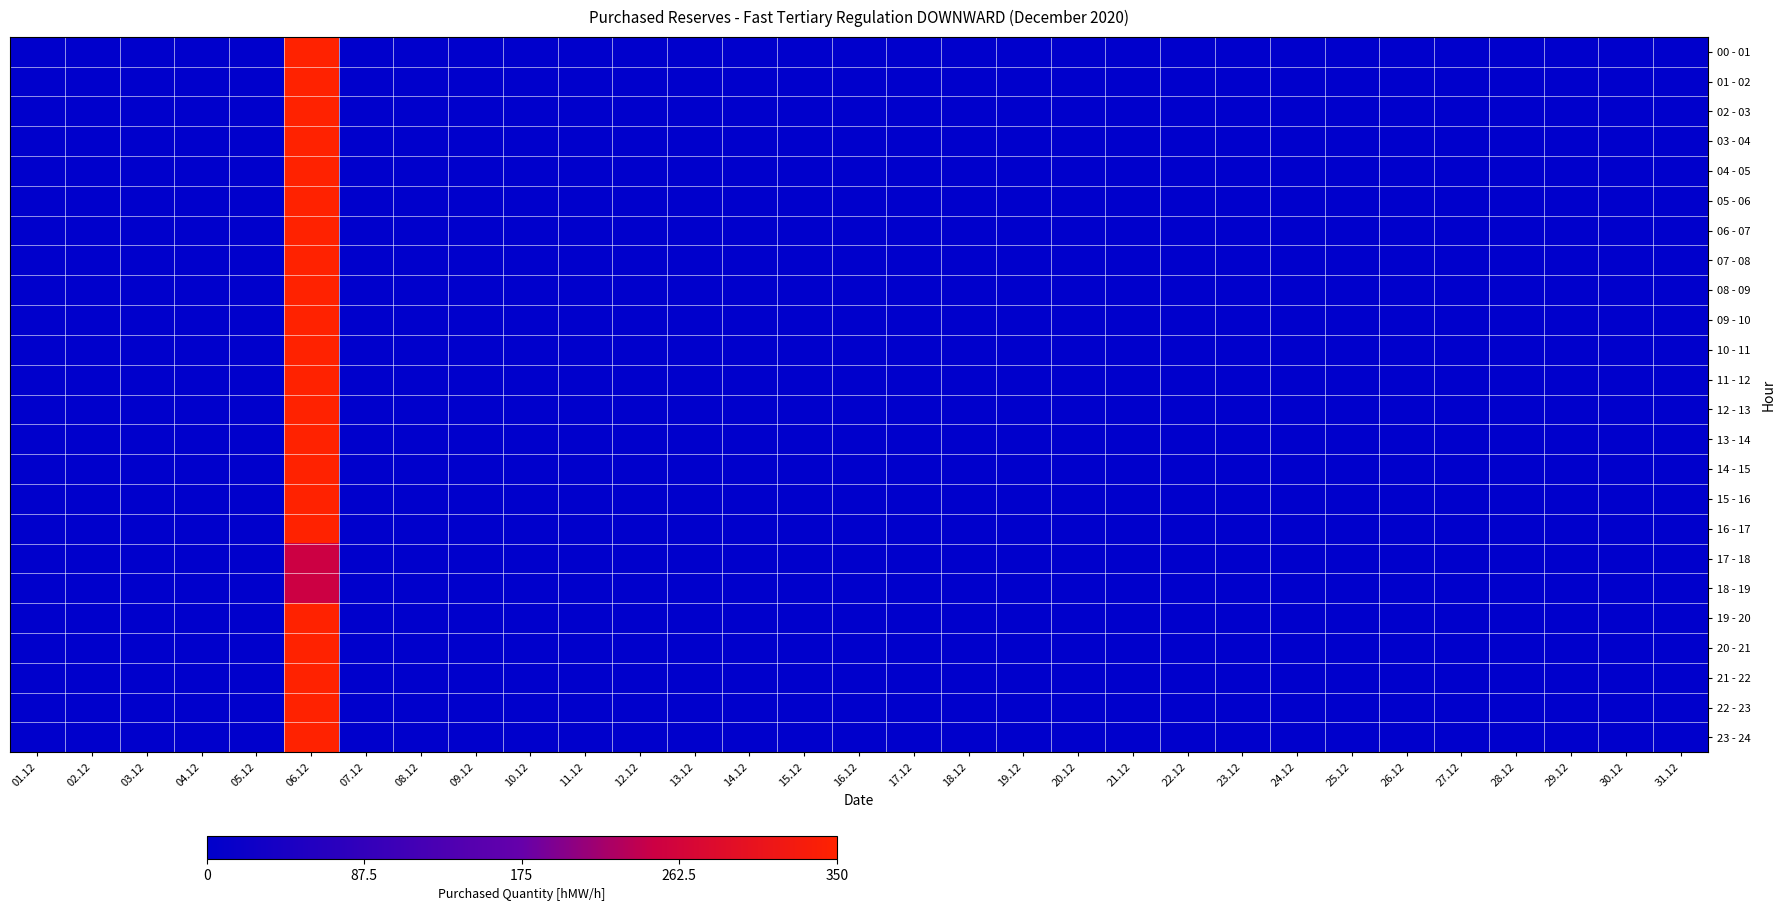

Reading right to left, list all the values displayed in this chart.

00 - 01: 31.12=0	30.12=0	29.12=0	28.12=0	27.12=0	26.12=0	25.12=0	24.12=0	23.12=0	22.12=0	21.12=0	20.12=0	19.12=0	18.12=0	17.12=0	16.12=0	15.12=0	14.12=0	13.12=0	12.12=0	11.12=0	10.12=0	09.12=0	08.12=0	07.12=0	06.12=350	05.12=0	04.12=0	03.12=0	02.12=0	01.12=0
01 - 02: 31.12=0	30.12=0	29.12=0	28.12=0	27.12=0	26.12=0	25.12=0	24.12=0	23.12=0	22.12=0	21.12=0	20.12=0	19.12=0	18.12=0	17.12=0	16.12=0	15.12=0	14.12=0	13.12=0	12.12=0	11.12=0	10.12=0	09.12=0	08.12=0	07.12=0	06.12=350	05.12=0	04.12=0	03.12=0	02.12=0	01.12=0
02 - 03: 31.12=0	30.12=0	29.12=0	28.12=0	27.12=0	26.12=0	25.12=0	24.12=0	23.12=0	22.12=0	21.12=0	20.12=0	19.12=0	18.12=0	17.12=0	16.12=0	15.12=0	14.12=0	13.12=0	12.12=0	11.12=0	10.12=0	09.12=0	08.12=0	07.12=0	06.12=350	05.12=0	04.12=0	03.12=0	02.12=0	01.12=0
03 - 04: 31.12=0	30.12=0	29.12=0	28.12=0	27.12=0	26.12=0	25.12=0	24.12=0	23.12=0	22.12=0	21.12=0	20.12=0	19.12=0	18.12=0	17.12=0	16.12=0	15.12=0	14.12=0	13.12=0	12.12=0	11.12=0	10.12=0	09.12=0	08.12=0	07.12=0	06.12=350	05.12=0	04.12=0	03.12=0	02.12=0	01.12=0
04 - 05: 31.12=0	30.12=0	29.12=0	28.12=0	27.12=0	26.12=0	25.12=0	24.12=0	23.12=0	22.12=0	21.12=0	20.12=0	19.12=0	18.12=0	17.12=0	16.12=0	15.12=0	14.12=0	13.12=0	12.12=0	11.12=0	10.12=0	09.12=0	08.12=0	07.12=0	06.12=350	05.12=0	04.12=0	03.12=0	02.12=0	01.12=0
05 - 06: 31.12=0	30.12=0	29.12=0	28.12=0	27.12=0	26.12=0	25.12=0	24.12=0	23.12=0	22.12=0	21.12=0	20.12=0	19.12=0	18.12=0	17.12=0	16.12=0	15.12=0	14.12=0	13.12=0	12.12=0	11.12=0	10.12=0	09.12=0	08.12=0	07.12=0	06.12=350	05.12=0	04.12=0	03.12=0	02.12=0	01.12=0
06 - 07: 31.12=0	30.12=0	29.12=0	28.12=0	27.12=0	26.12=0	25.12=0	24.12=0	23.12=0	22.12=0	21.12=0	20.12=0	19.12=0	18.12=0	17.12=0	16.12=0	15.12=0	14.12=0	13.12=0	12.12=0	11.12=0	10.12=0	09.12=0	08.12=0	07.12=0	06.12=350	05.12=0	04.12=0	03.12=0	02.12=0	01.12=0
07 - 08: 31.12=0	30.12=0	29.12=0	28.12=0	27.12=0	26.12=0	25.12=0	24.12=0	23.12=0	22.12=0	21.12=0	20.12=0	19.12=0	18.12=0	17.12=0	16.12=0	15.12=0	14.12=0	13.12=0	12.12=0	11.12=0	10.12=0	09.12=0	08.12=0	07.12=0	06.12=350	05.12=0	04.12=0	03.12=0	02.12=0	01.12=0
08 - 09: 31.12=0	30.12=0	29.12=0	28.12=0	27.12=0	26.12=0	25.12=0	24.12=0	23.12=0	22.12=0	21.12=0	20.12=0	19.12=0	18.12=0	17.12=0	16.12=0	15.12=0	14.12=0	13.12=0	12.12=0	11.12=0	10.12=0	09.12=0	08.12=0	07.12=0	06.12=350	05.12=0	04.12=0	03.12=0	02.12=0	01.12=0
09 - 10: 31.12=0	30.12=0	29.12=0	28.12=0	27.12=0	26.12=0	25.12=0	24.12=0	23.12=0	22.12=0	21.12=0	20.12=0	19.12=0	18.12=0	17.12=0	16.12=0	15.12=0	14.12=0	13.12=0	12.12=0	11.12=0	10.12=0	09.12=0	08.12=0	07.12=0	06.12=350	05.12=0	04.12=0	03.12=0	02.12=0	01.12=0
10 - 11: 31.12=0	30.12=0	29.12=0	28.12=0	27.12=0	26.12=0	25.12=0	24.12=0	23.12=0	22.12=0	21.12=0	20.12=0	19.12=0	18.12=0	17.12=0	16.12=0	15.12=0	14.12=0	13.12=0	12.12=0	11.12=0	10.12=0	09.12=0	08.12=0	07.12=0	06.12=350	05.12=0	04.12=0	03.12=0	02.12=0	01.12=0
11 - 12: 31.12=0	30.12=0	29.12=0	28.12=0	27.12=0	26.12=0	25.12=0	24.12=0	23.12=0	22.12=0	21.12=0	20.12=0	19.12=0	18.12=0	17.12=0	16.12=0	15.12=0	14.12=0	13.12=0	12.12=0	11.12=0	10.12=0	09.12=0	08.12=0	07.12=0	06.12=350	05.12=0	04.12=0	03.12=0	02.12=0	01.12=0
12 - 13: 31.12=0	30.12=0	29.12=0	28.12=0	27.12=0	26.12=0	25.12=0	24.12=0	23.12=0	22.12=0	21.12=0	20.12=0	19.12=0	18.12=0	17.12=0	16.12=0	15.12=0	14.12=0	13.12=0	12.12=0	11.12=0	10.12=0	09.12=0	08.12=0	07.12=0	06.12=350	05.12=0	04.12=0	03.12=0	02.12=0	01.12=0
13 - 14: 31.12=0	30.12=0	29.12=0	28.12=0	27.12=0	26.12=0	25.12=0	24.12=0	23.12=0	22.12=0	21.12=0	20.12=0	19.12=0	18.12=0	17.12=0	16.12=0	15.12=0	14.12=0	13.12=0	12.12=0	11.12=0	10.12=0	09.12=0	08.12=0	07.12=0	06.12=350	05.12=0	04.12=0	03.12=0	02.12=0	01.12=0
14 - 15: 31.12=0	30.12=0	29.12=0	28.12=0	27.12=0	26.12=0	25.12=0	24.12=0	23.12=0	22.12=0	21.12=0	20.12=0	19.12=0	18.12=0	17.12=0	16.12=0	15.12=0	14.12=0	13.12=0	12.12=0	11.12=0	10.12=0	09.12=0	08.12=0	07.12=0	06.12=350	05.12=0	04.12=0	03.12=0	02.12=0	01.12=0
15 - 16: 31.12=0	30.12=0	29.12=0	28.12=0	27.12=0	26.12=0	25.12=0	24.12=0	23.12=0	22.12=0	21.12=0	20.12=0	19.12=0	18.12=0	17.12=0	16.12=0	15.12=0	14.12=0	13.12=0	12.12=0	11.12=0	10.12=0	09.12=0	08.12=0	07.12=0	06.12=350	05.12=0	04.12=0	03.12=0	02.12=0	01.12=0
16 - 17: 31.12=0	30.12=0	29.12=0	28.12=0	27.12=0	26.12=0	25.12=0	24.12=0	23.12=0	22.12=0	21.12=0	20.12=0	19.12=0	18.12=0	17.12=0	16.12=0	15.12=0	14.12=0	13.12=0	12.12=0	11.12=0	10.12=0	09.12=0	08.12=0	07.12=0	06.12=350	05.12=0	04.12=0	03.12=0	02.12=0	01.12=0
17 - 18: 31.12=0	30.12=0	29.12=0	28.12=0	27.12=0	26.12=0	25.12=0	24.12=0	23.12=0	22.12=0	21.12=0	20.12=0	19.12=0	18.12=0	17.12=0	16.12=0	15.12=0	14.12=0	13.12=0	12.12=0	11.12=0	10.12=0	09.12=0	08.12=0	07.12=0	06.12=250	05.12=0	04.12=0	03.12=0	02.12=0	01.12=0
18 - 19: 31.12=0	30.12=0	29.12=0	28.12=0	27.12=0	26.12=0	25.12=0	24.12=0	23.12=0	22.12=0	21.12=0	20.12=0	19.12=0	18.12=0	17.12=0	16.12=0	15.12=0	14.12=0	13.12=0	12.12=0	11.12=0	10.12=0	09.12=0	08.12=0	07.12=0	06.12=250	05.12=0	04.12=0	03.12=0	02.12=0	01.12=0
19 - 20: 31.12=0	30.12=0	29.12=0	28.12=0	27.12=0	26.12=0	25.12=0	24.12=0	23.12=0	22.12=0	21.12=0	20.12=0	19.12=0	18.12=0	17.12=0	16.12=0	15.12=0	14.12=0	13.12=0	12.12=0	11.12=0	10.12=0	09.12=0	08.12=0	07.12=0	06.12=350	05.12=0	04.12=0	03.12=0	02.12=0	01.12=0
20 - 21: 31.12=0	30.12=0	29.12=0	28.12=0	27.12=0	26.12=0	25.12=0	24.12=0	23.12=0	22.12=0	21.12=0	20.12=0	19.12=0	18.12=0	17.12=0	16.12=0	15.12=0	14.12=0	13.12=0	12.12=0	11.12=0	10.12=0	09.12=0	08.12=0	07.12=0	06.12=350	05.12=0	04.12=0	03.12=0	02.12=0	01.12=0
21 - 22: 31.12=0	30.12=0	29.12=0	28.12=0	27.12=0	26.12=0	25.12=0	24.12=0	23.12=0	22.12=0	21.12=0	20.12=0	19.12=0	18.12=0	17.12=0	16.12=0	15.12=0	14.12=0	13.12=0	12.12=0	11.12=0	10.12=0	09.12=0	08.12=0	07.12=0	06.12=350	05.12=0	04.12=0	03.12=0	02.12=0	01.12=0
22 - 23: 31.12=0	30.12=0	29.12=0	28.12=0	27.12=0	26.12=0	25.12=0	24.12=0	23.12=0	22.12=0	21.12=0	20.12=0	19.12=0	18.12=0	17.12=0	16.12=0	15.12=0	14.12=0	13.12=0	12.12=0	11.12=0	10.12=0	09.12=0	08.12=0	07.12=0	06.12=350	05.12=0	04.12=0	03.12=0	02.12=0	01.12=0
23 - 24: 31.12=0	30.12=0	29.12=0	28.12=0	27.12=0	26.12=0	25.12=0	24.12=0	23.12=0	22.12=0	21.12=0	20.12=0	19.12=0	18.12=0	17.12=0	16.12=0	15.12=0	14.12=0	13.12=0	12.12=0	11.12=0	10.12=0	09.12=0	08.12=0	07.12=0	06.12=350	05.12=0	04.12=0	03.12=0	02.12=0	01.12=0